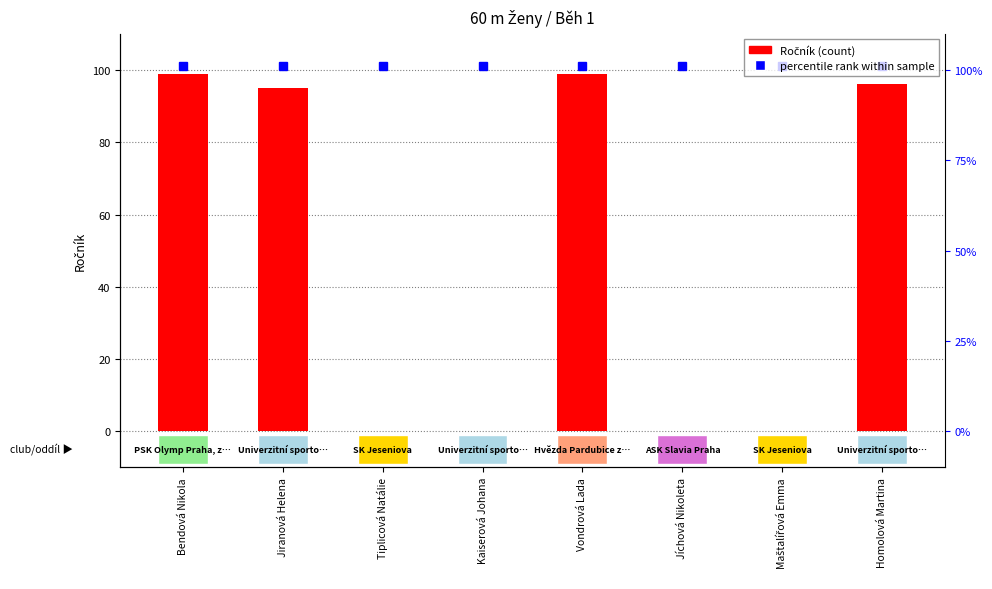

At which label does the data first exceed 95?

Bendová Nikola